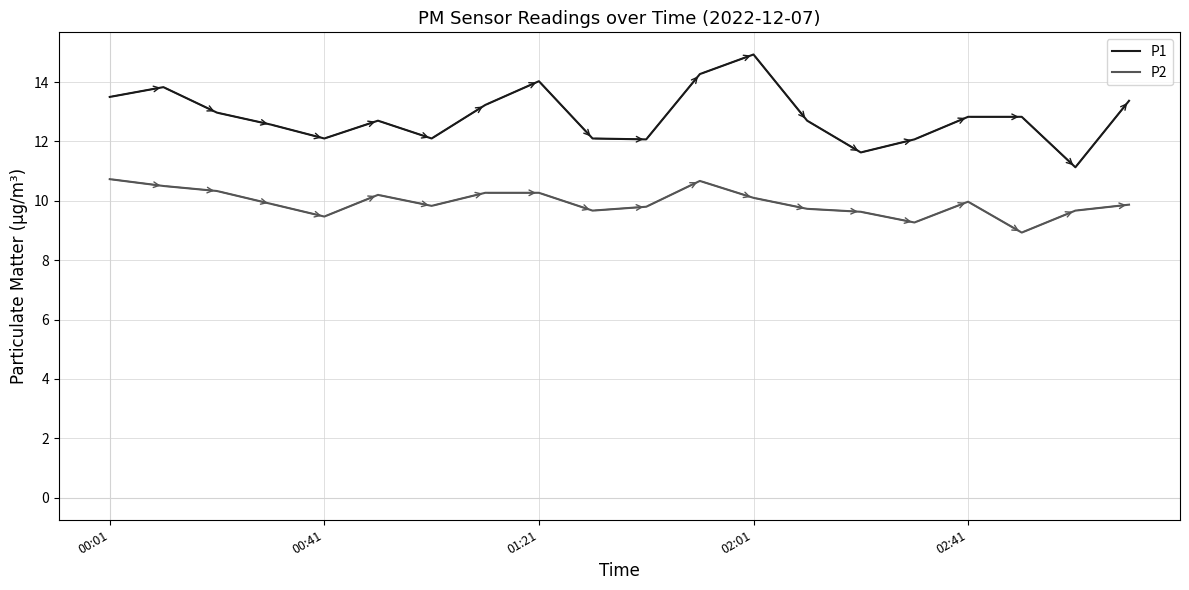

What is the smallest value displayed?

8.9